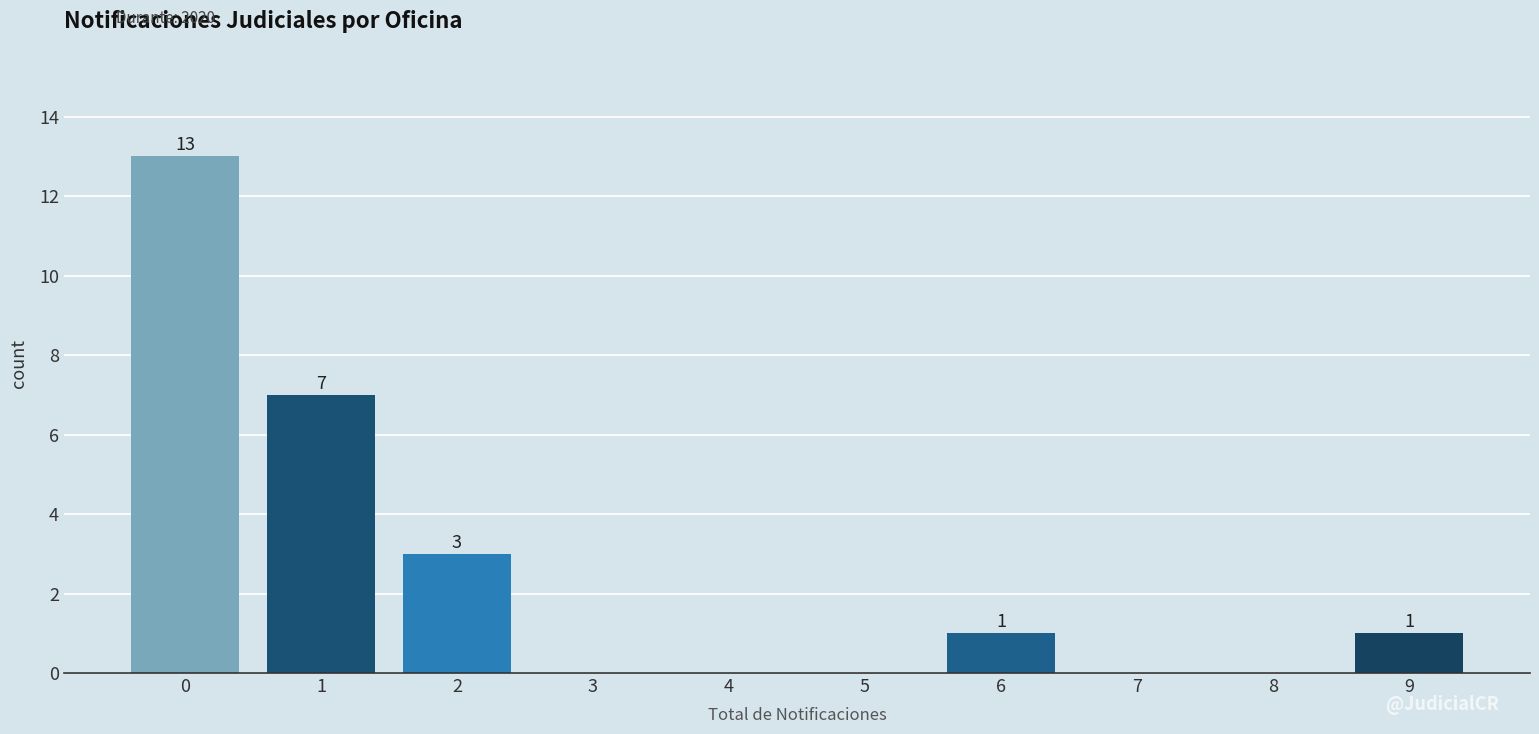

Reading left to right, list all the values displayed in this chart.

0=13	1=7	2=3	3=0	4=0	5=0	6=1	7=0	8=0	9=1